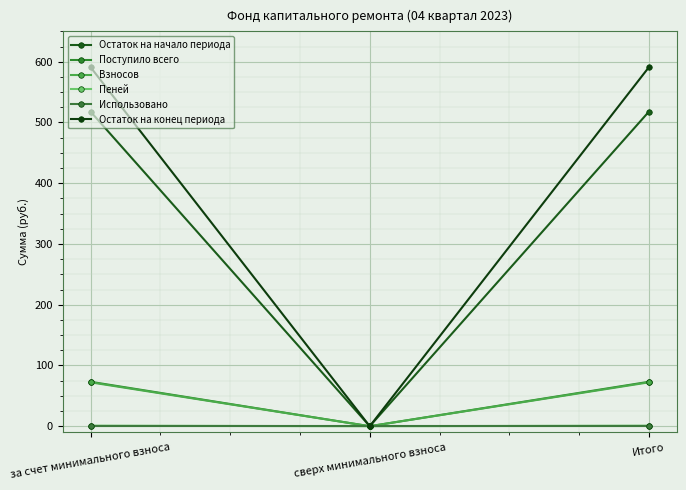

Which series has the widest spread of values?

Остаток на конец периода